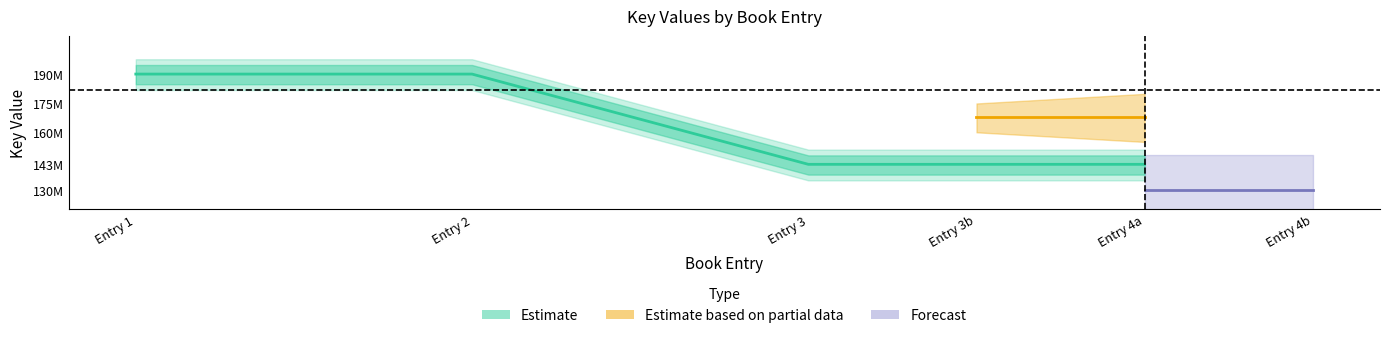

True or false: the data shows 341477910 at Entry 2.

False